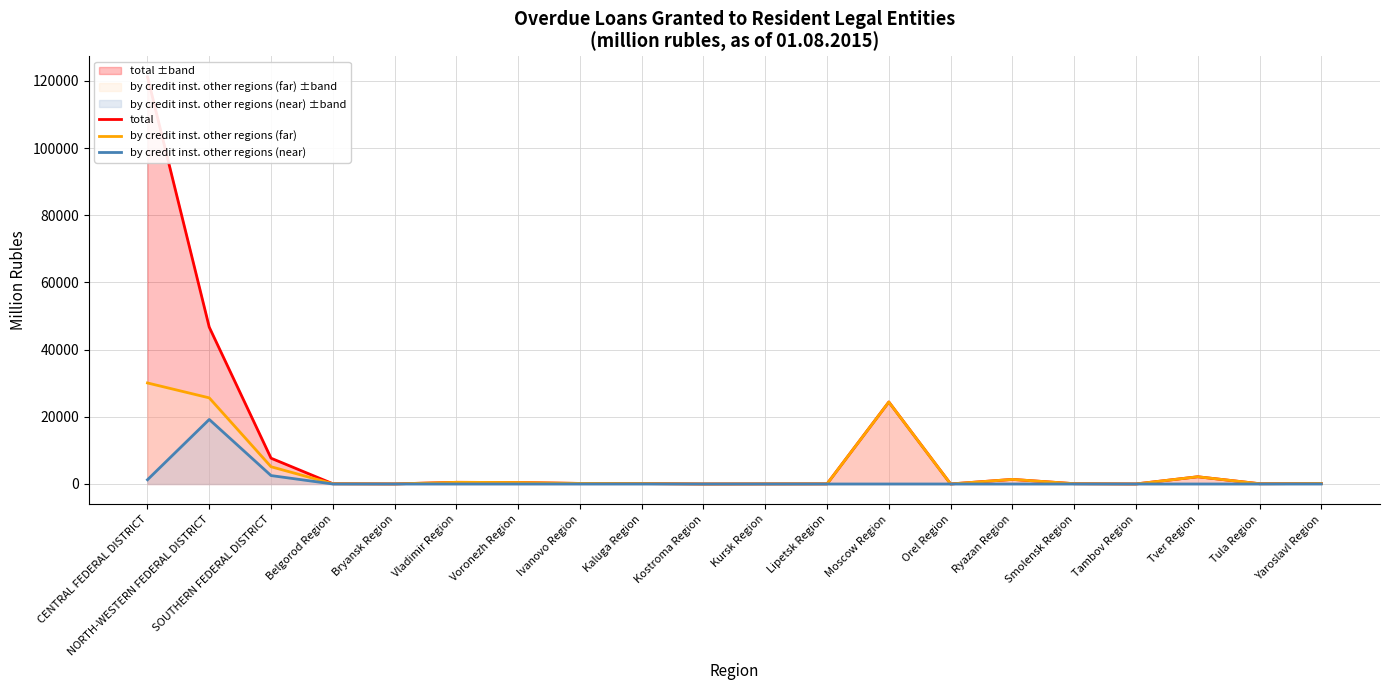

Is the value of by credit inst. other regions (far) at Kursk Region greater than the value of total at Tambov Region?

Yes